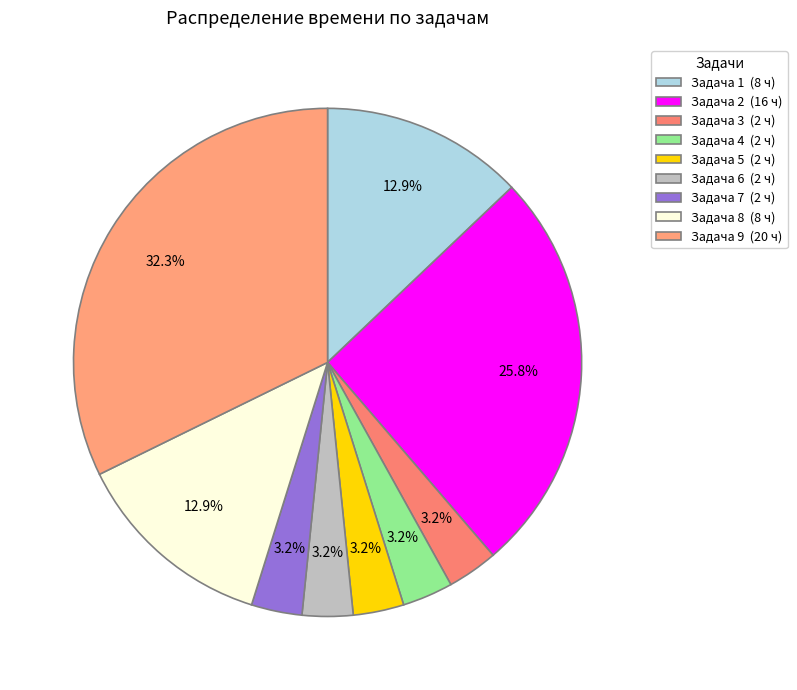

To the nearest percent, what is the difference between the Задача 3 and Задача 8 slice percentages?

10%